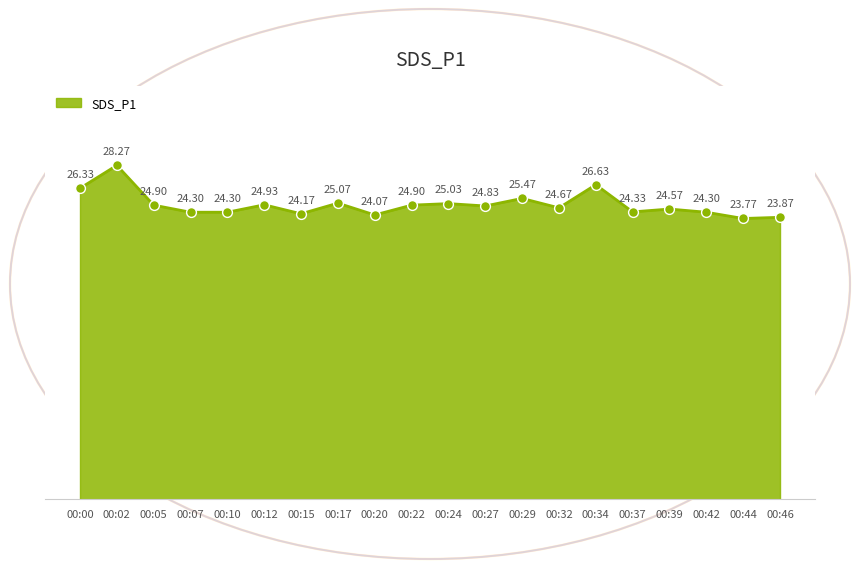

What is the ratio of the value at 00:22 to the value at 00:15?

1.0